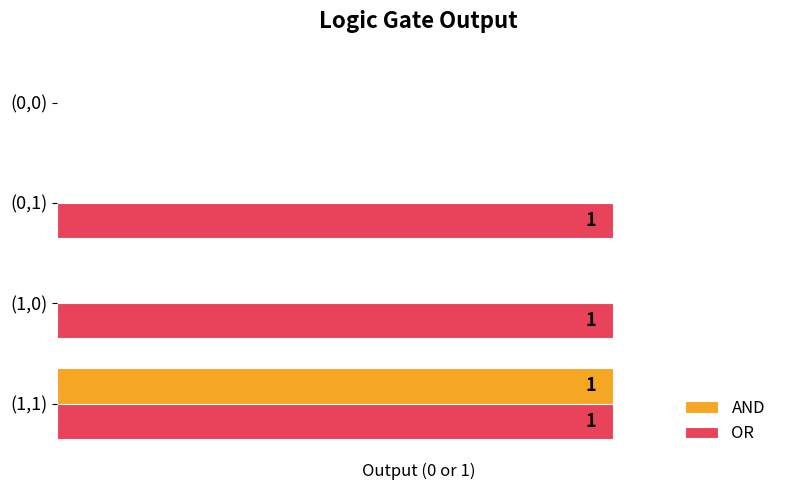

Between (0,1) and (0,0), which series saw the biggest shift?

OR